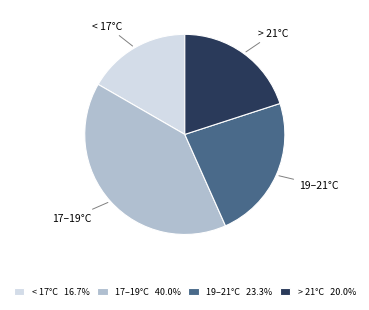

Which category has the smallest portion of the pie?

< 17°C